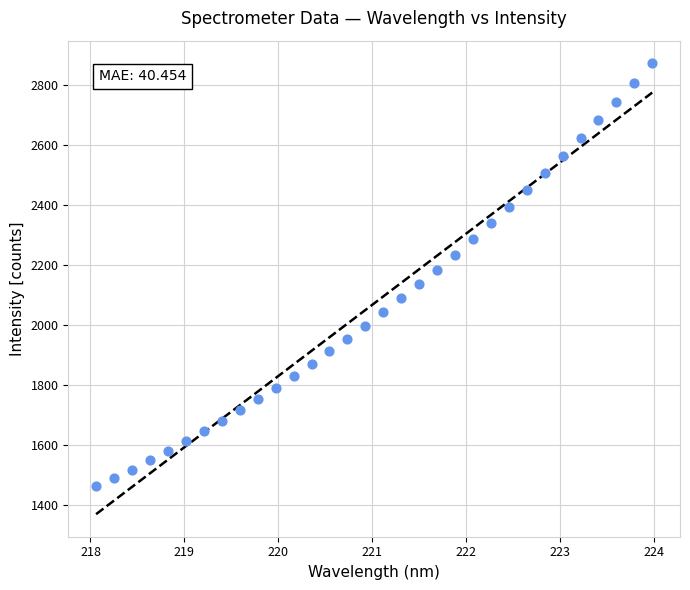

What is the range of Y values (max minus min)?

1411.3